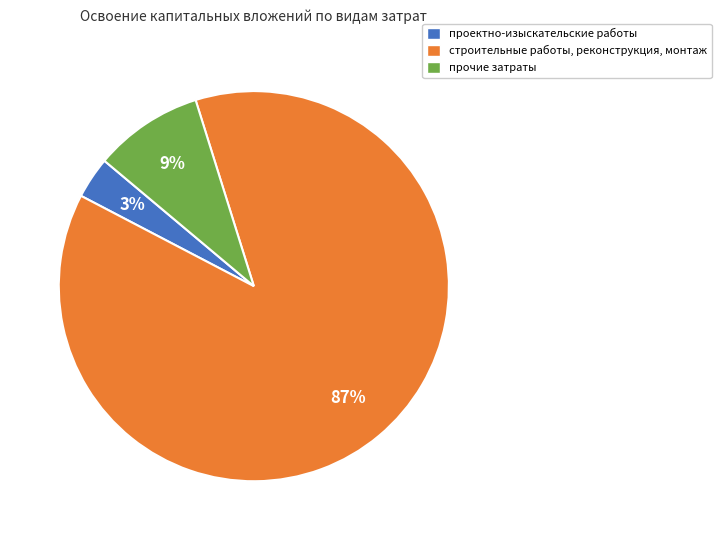

To the nearest percent, what is the average slice percentage?

33%